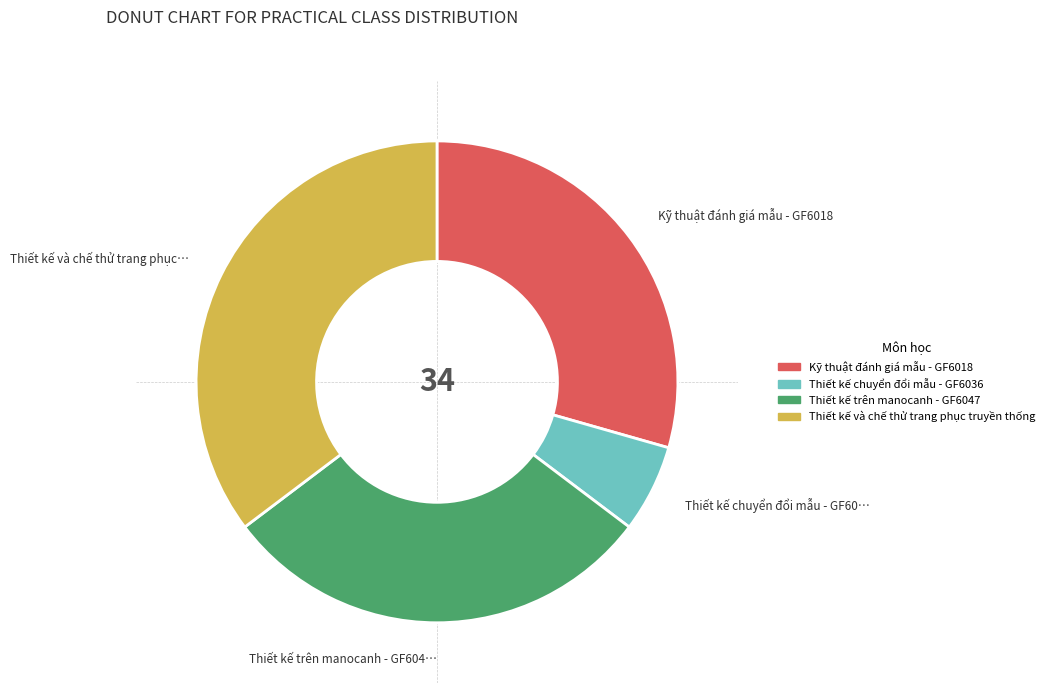

How many segments does this pie chart have?

4